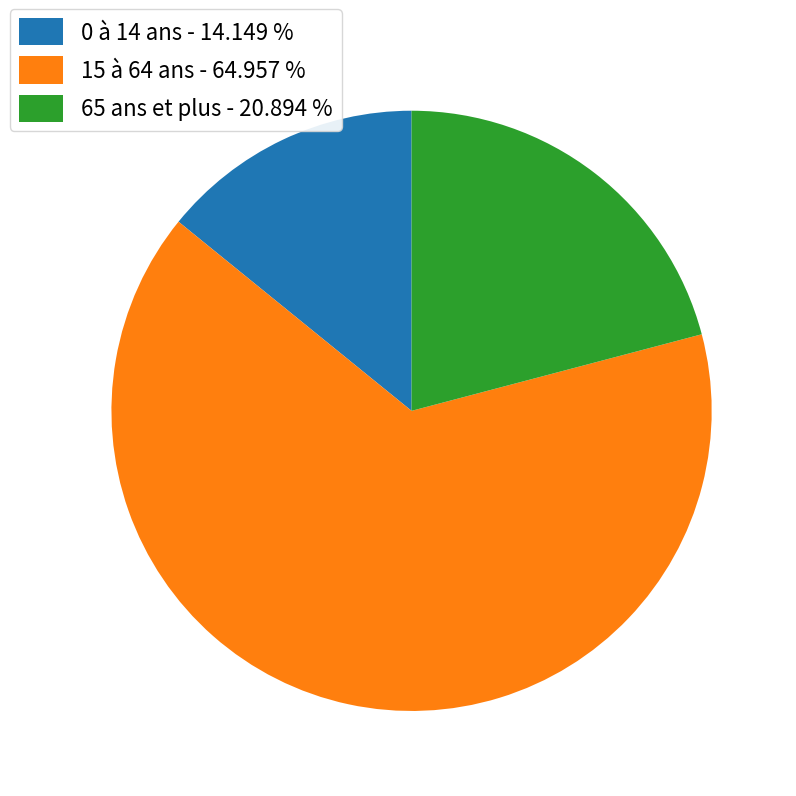

Which has a higher value, 0 à 14 ans or 15 à 64 ans?

15 à 64 ans